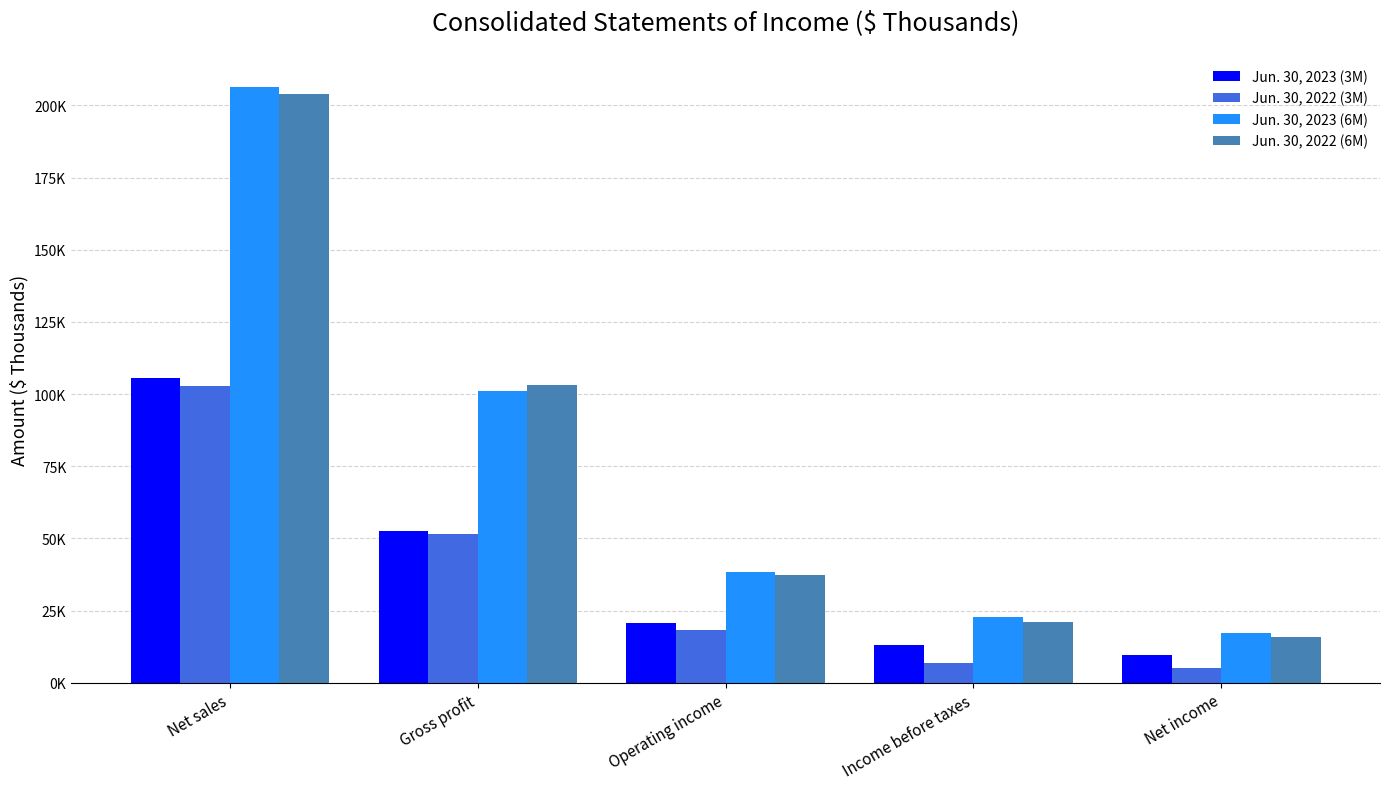

What is the difference between the Jun. 30, 2022 (6M) values at Net income and Income before taxes?

4909